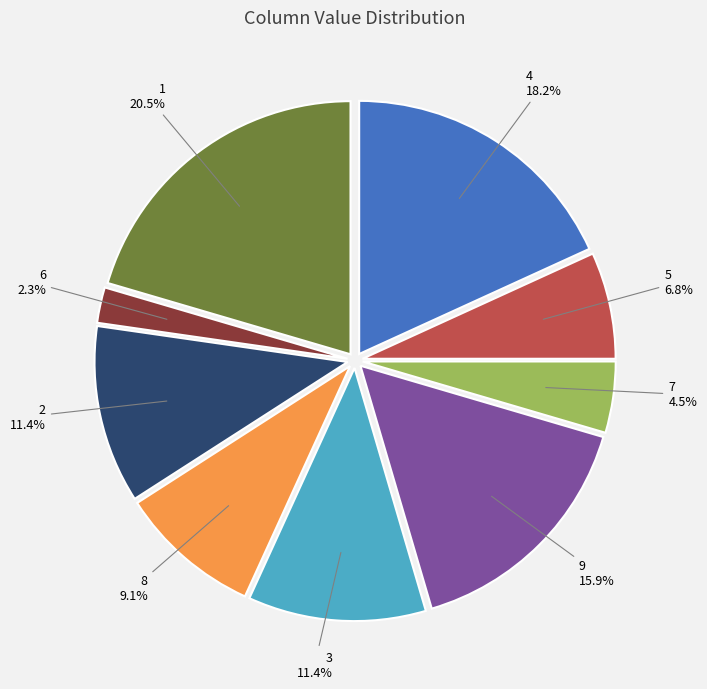

To the nearest percent, what percentage of the pie is 2?

11%